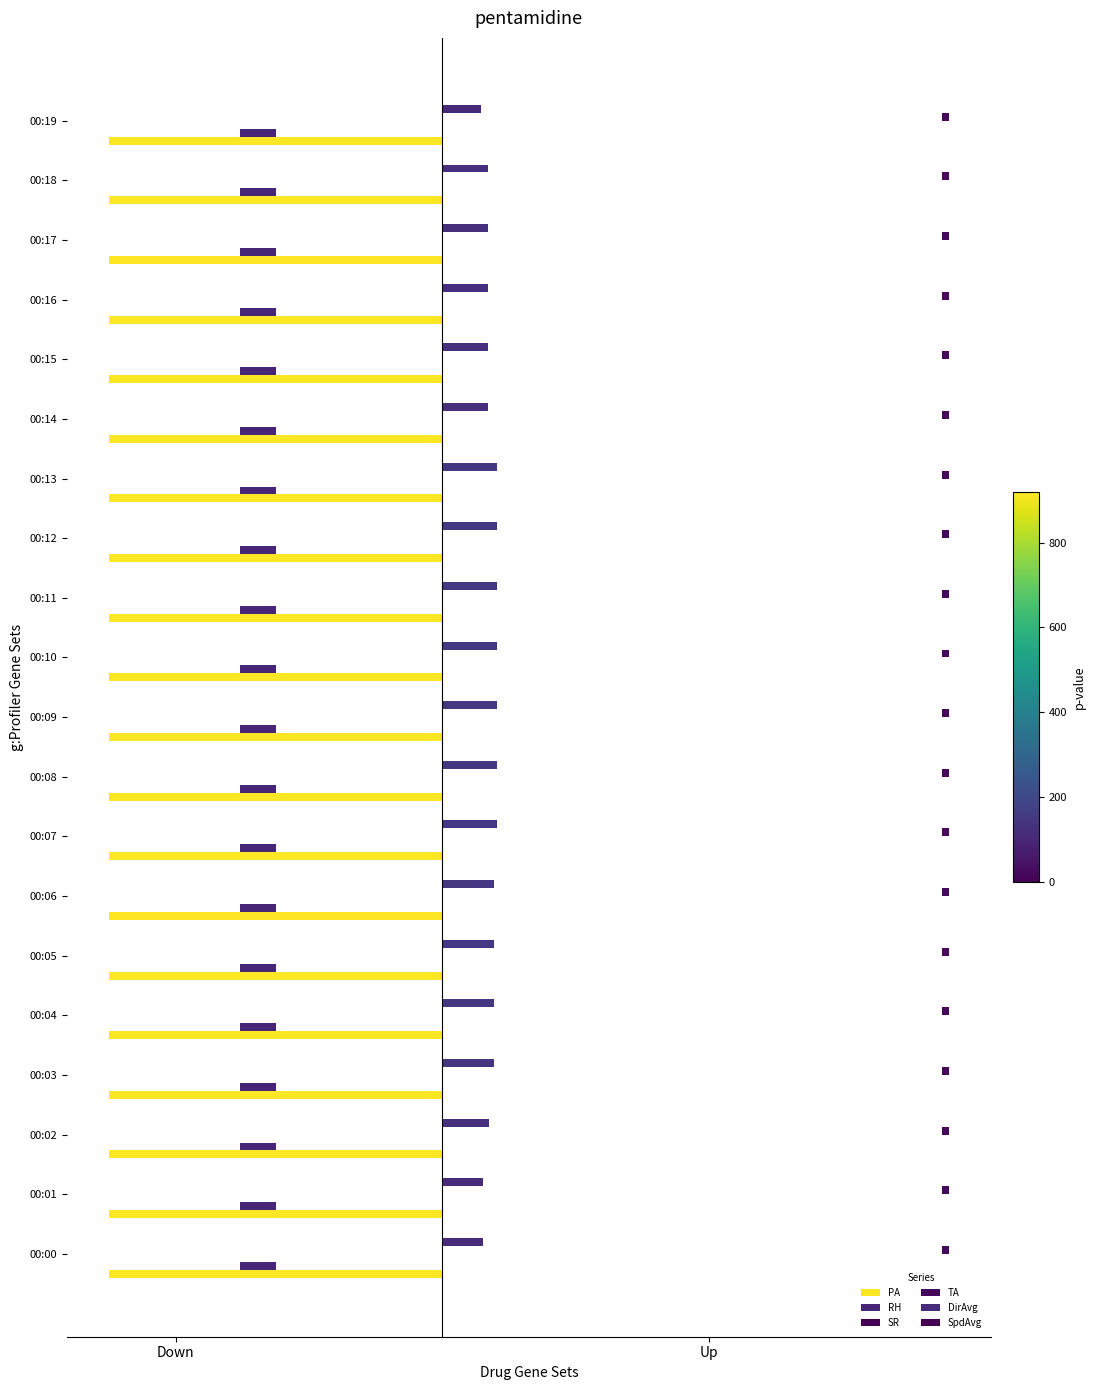

Is the value of TA at 17 greater than the value of RH at 8?

Yes